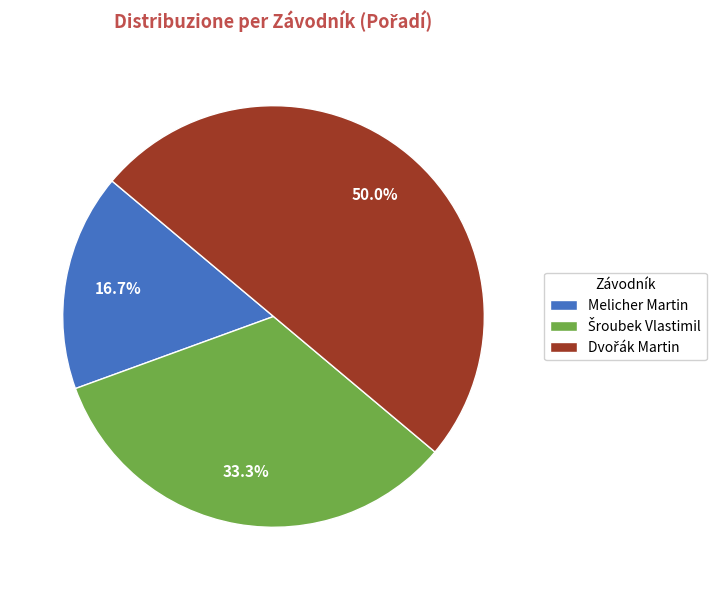

Count the number of slices in the pie.

3